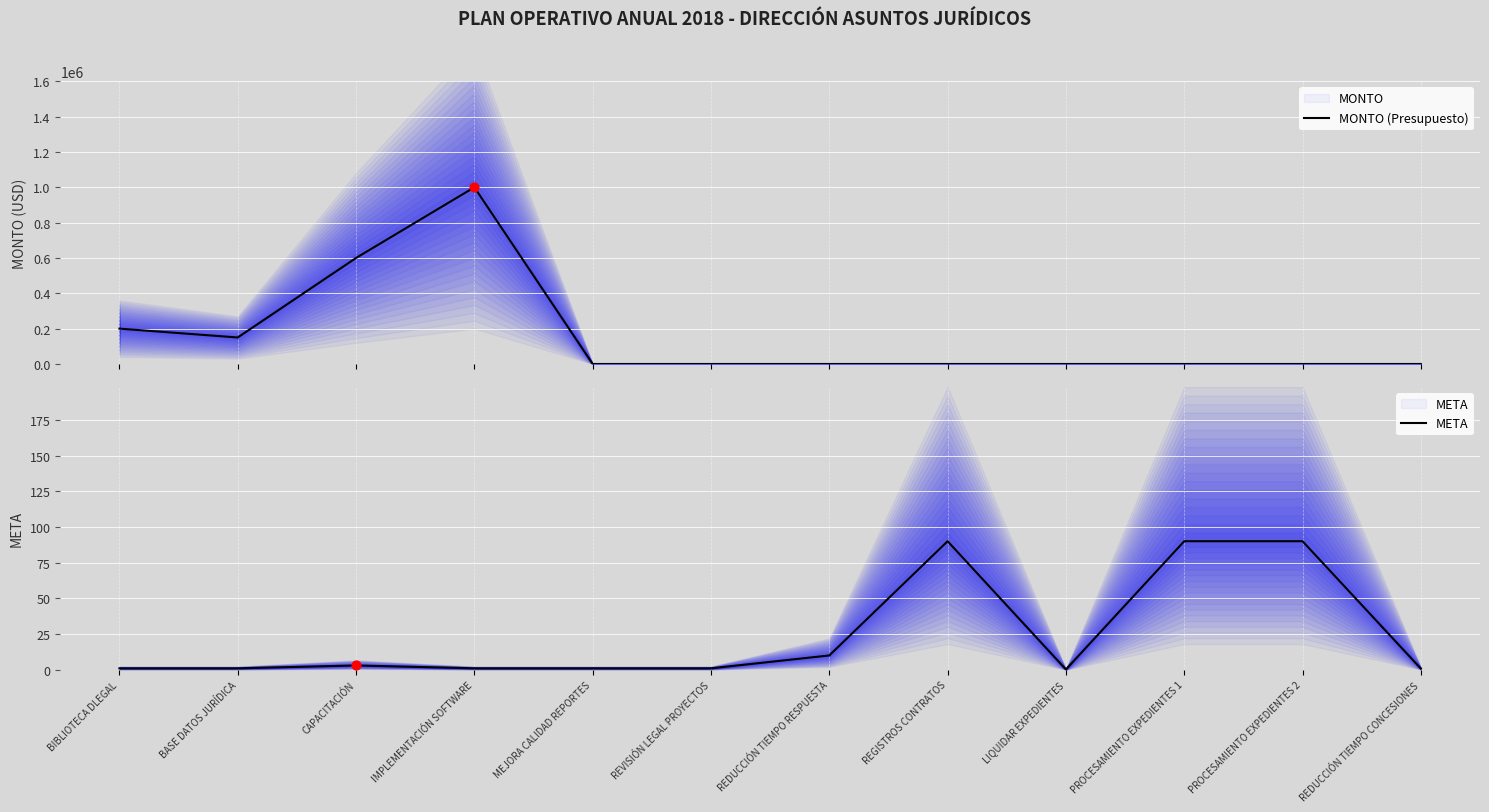

At how many categories does at least one series exceed 837631?

1